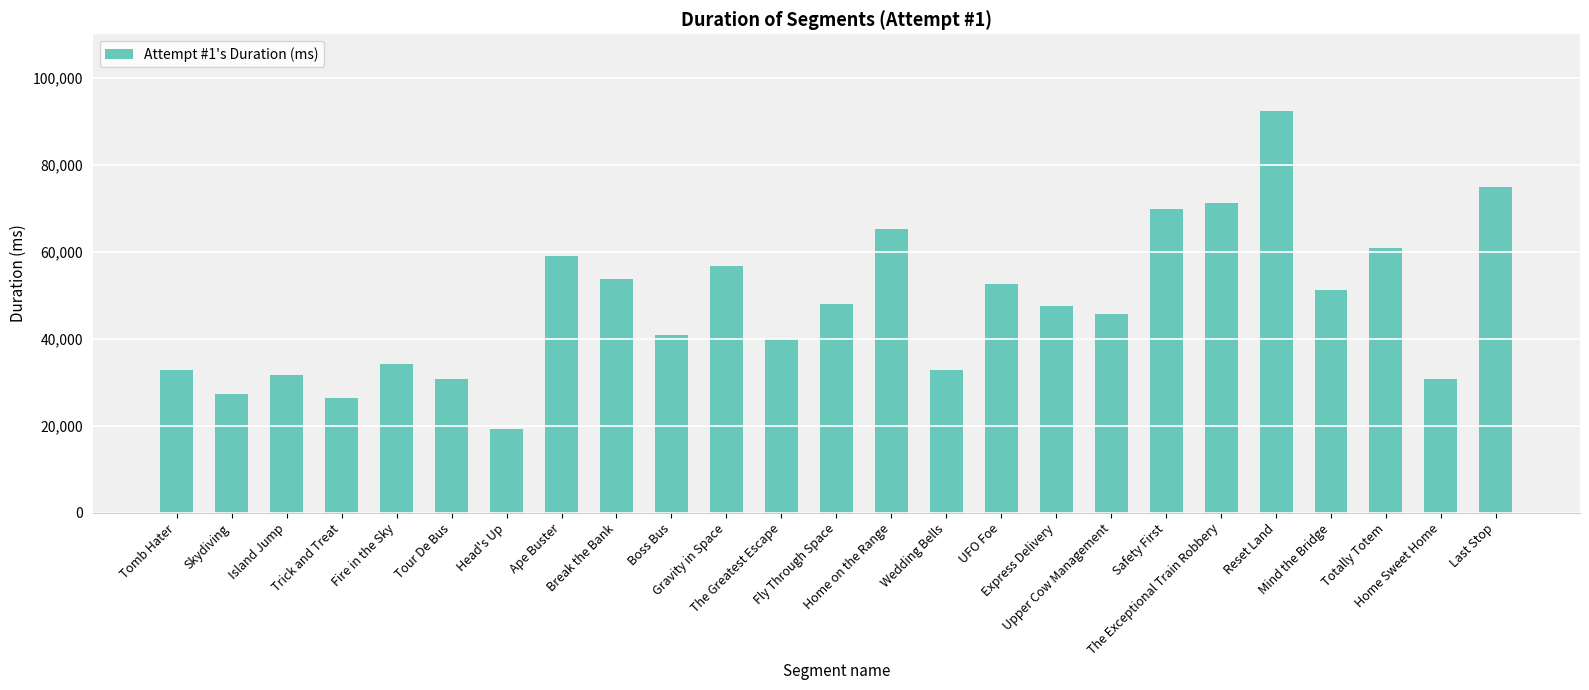

What is the minimum value shown in the chart?

19200